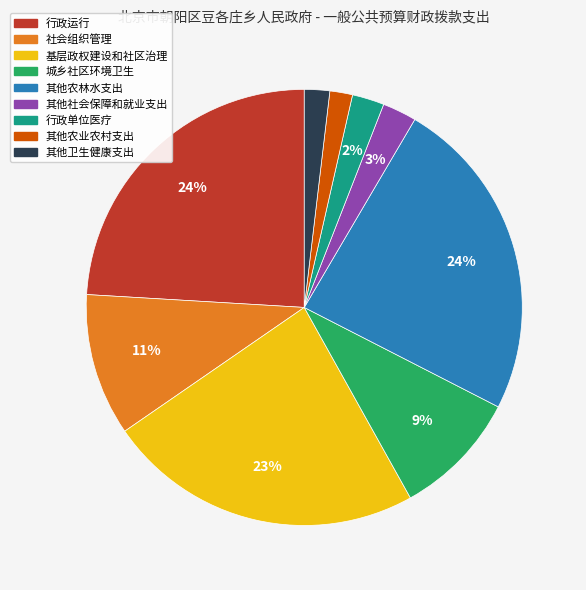

To the nearest percent, what percentage of the pie is 其他卫生健康支出?

2%